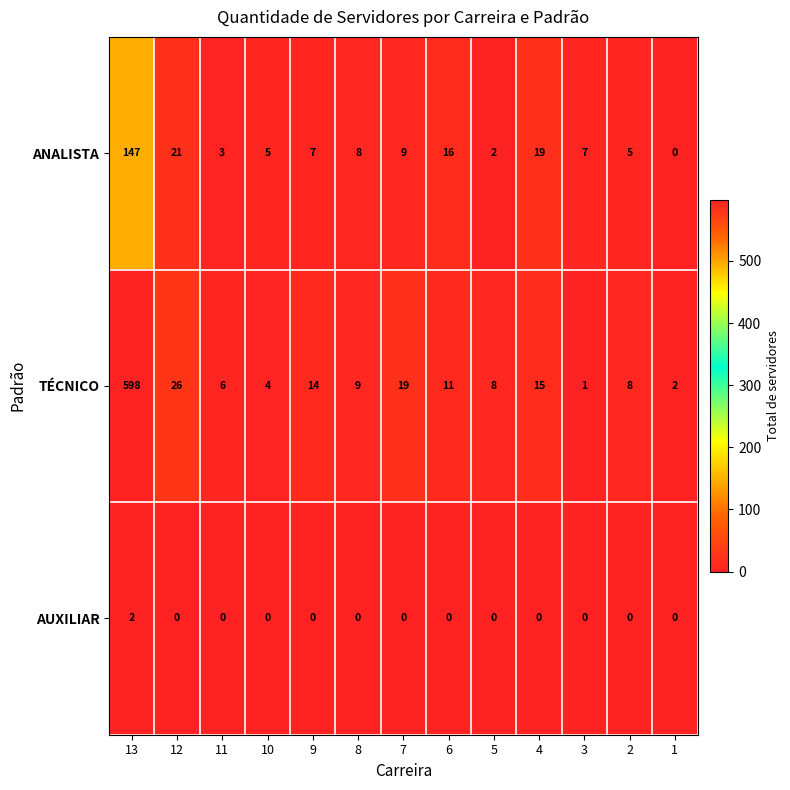

What is the difference between the highest and lowest values at 3?

7